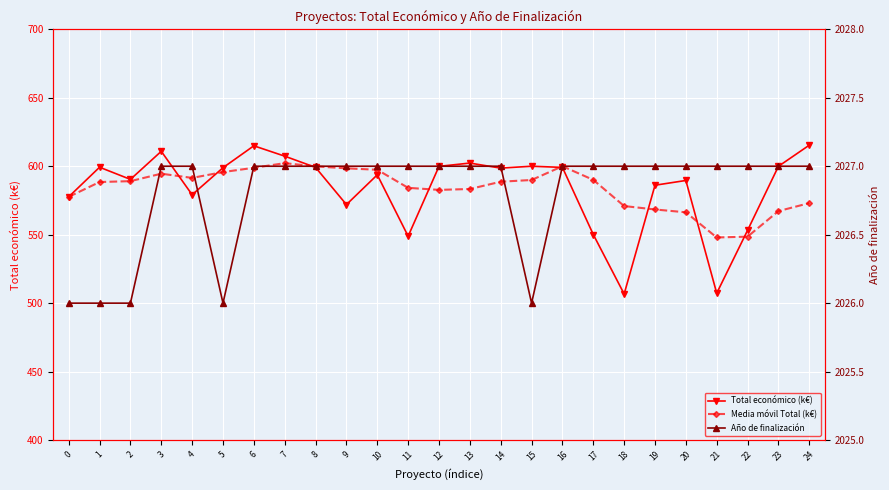

How many interior local peaks does the Media móvil Total (k€) series have?

3